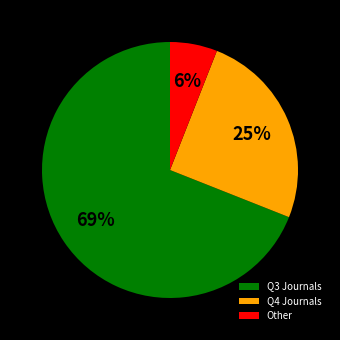

Do Q3 Journals and Q4 Journals together represent more than half of the pie?

Yes